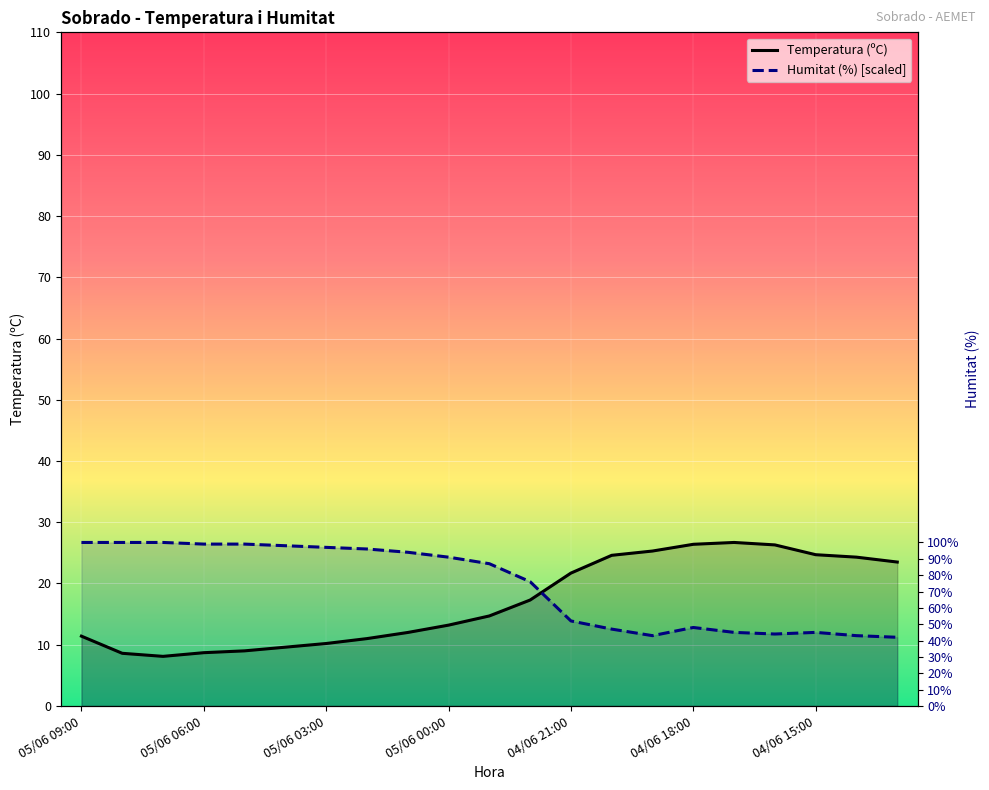

How many interior local peaks does the Humitat (%) [scaled] series have?

2